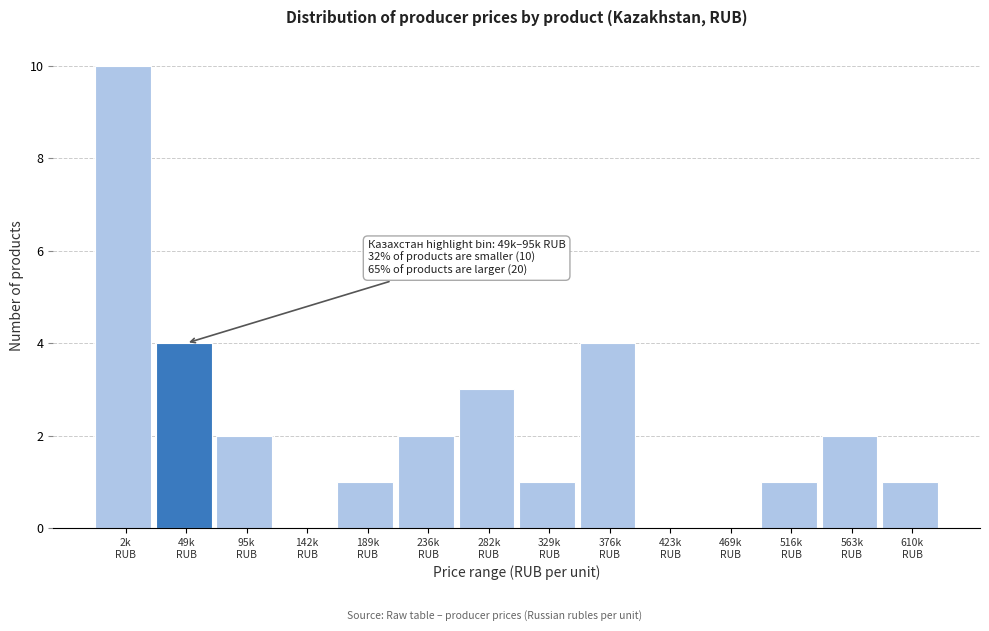

What is the sum of all values?

31